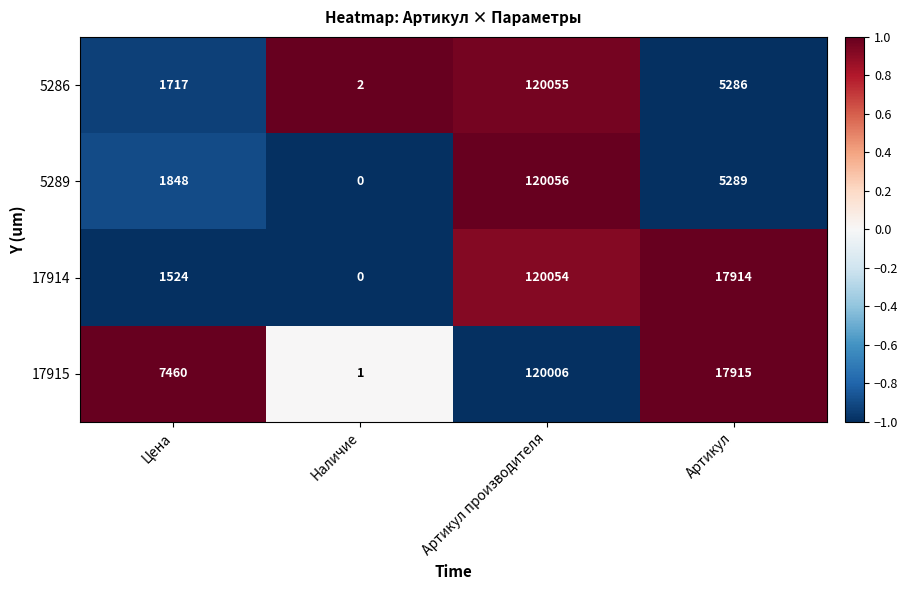

What is the minimum value shown in the chart?

0